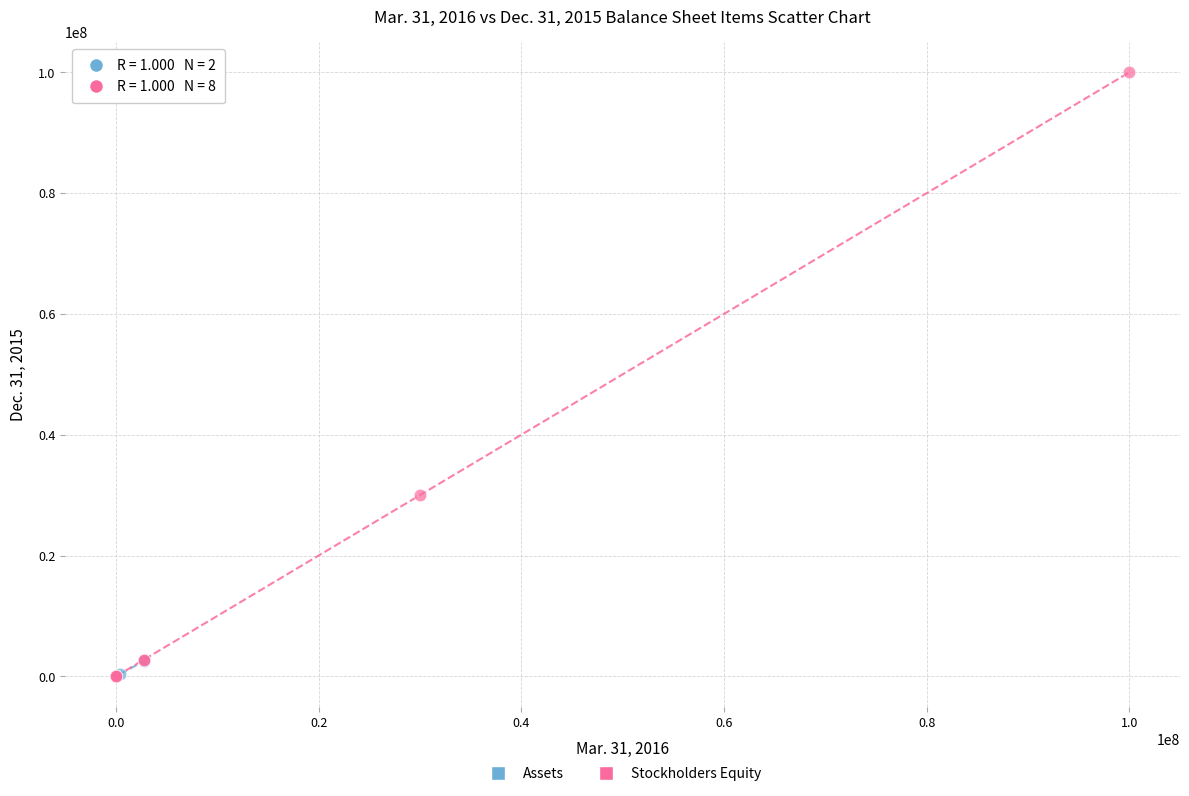

What are all the series names shown in the legend?

Assets, Stockholders Equity